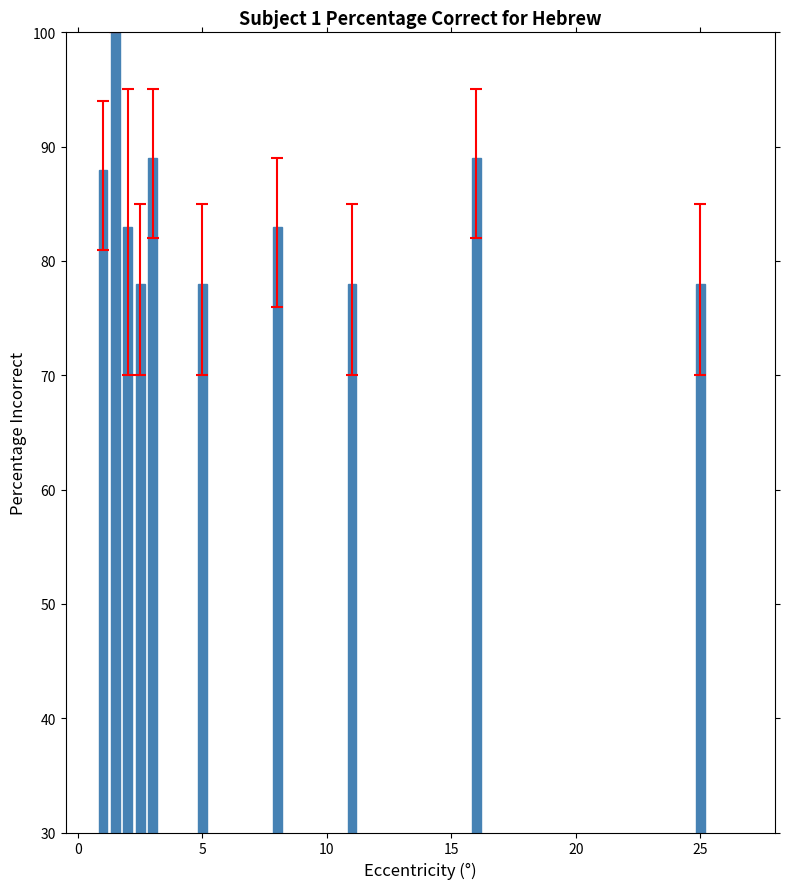

How many bars are there in total?

10